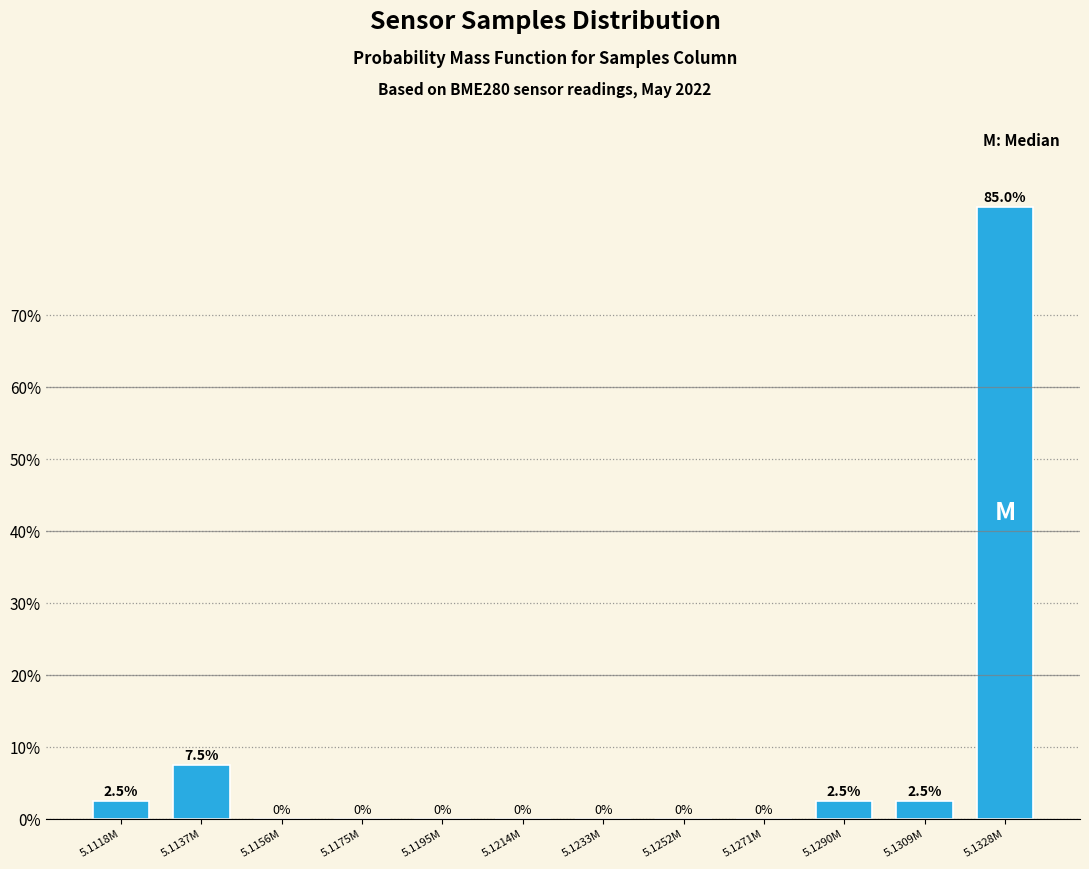

Reading right to left, list all the values displayed in this chart.

5.1328M=85.0	5.1309M=2.5	5.1290M=2.5	5.1271M=0.0	5.1252M=0.0	5.1233M=0.0	5.1214M=0.0	5.1195M=0.0	5.1175M=0.0	5.1156M=0.0	5.1137M=7.5	5.1118M=2.5